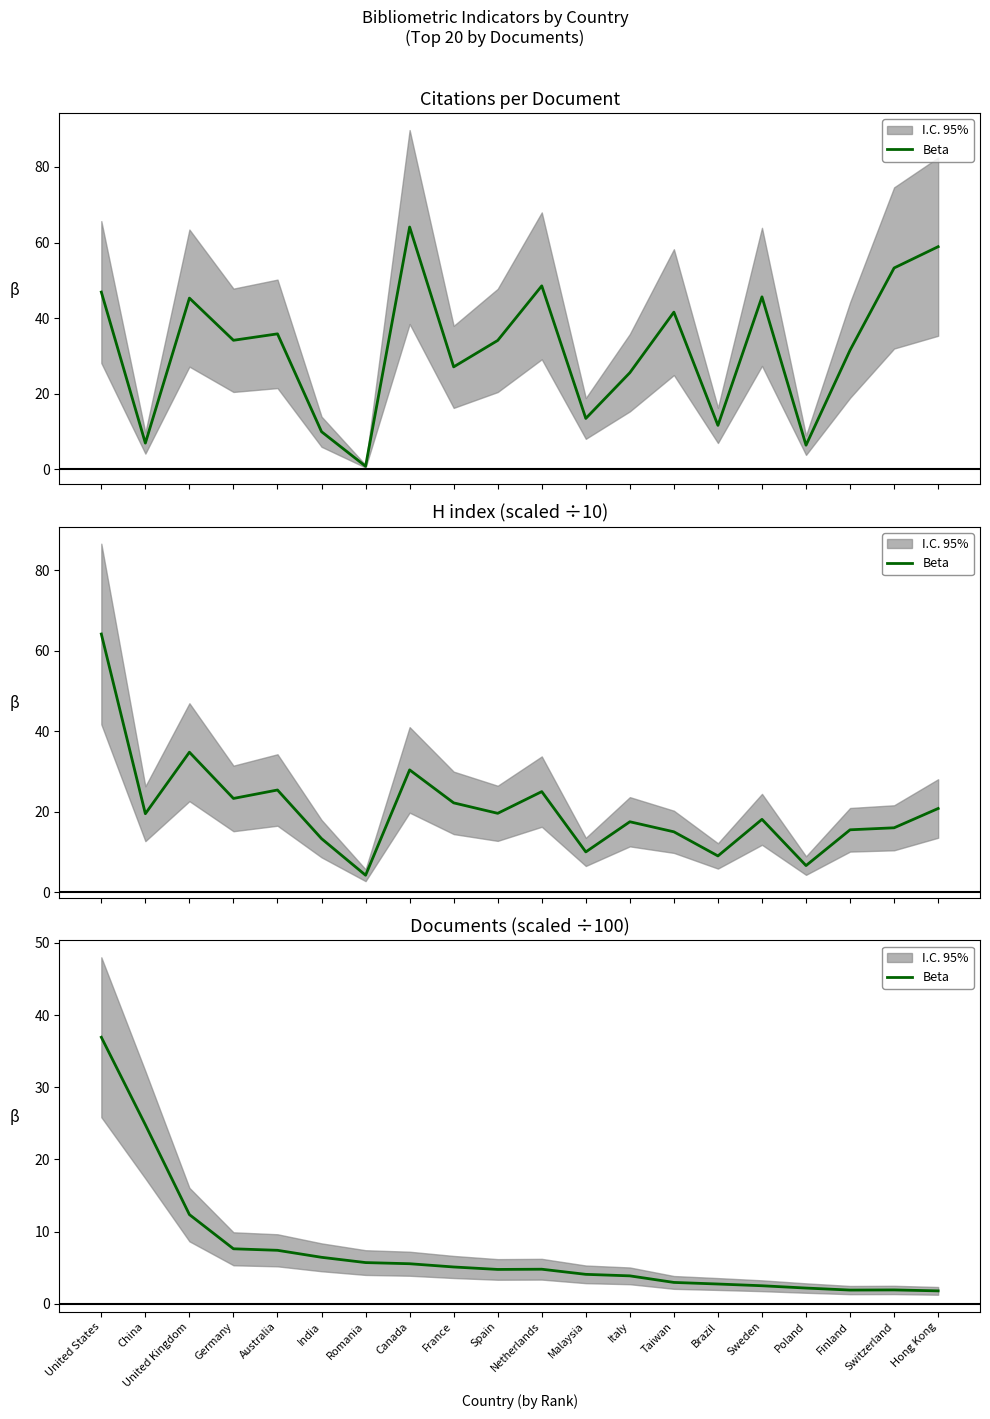

Reading left to right, what are all the values shown in this chart?

36.9	24.8	12.4	7.6	7.4	6.4	5.7	5.5	5.1	4.8	4.8	4.1	3.9	3.0	2.7	2.5	2.2	1.9	1.9	1.8